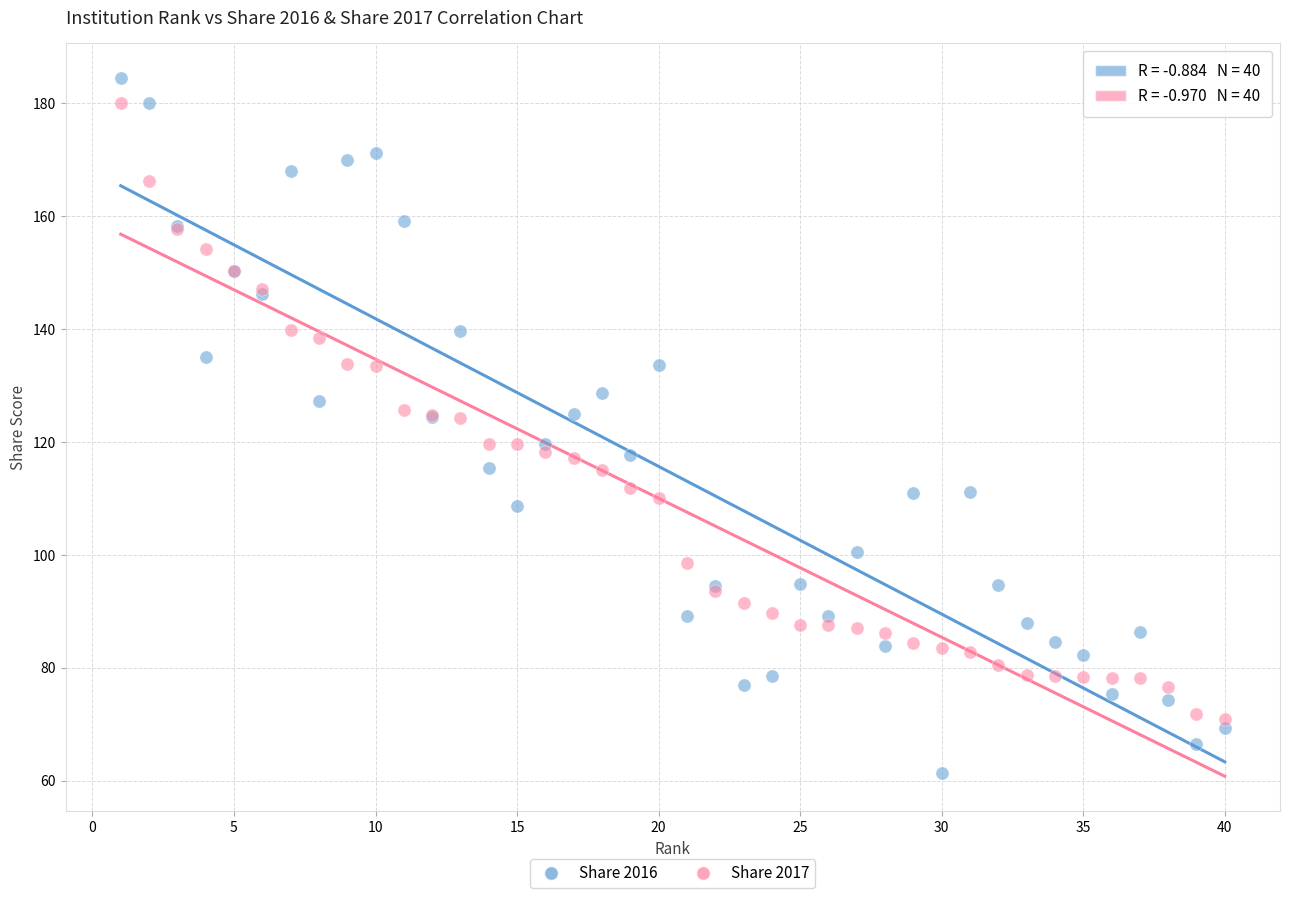

Which series contains the lowest Y value?

Share 2016